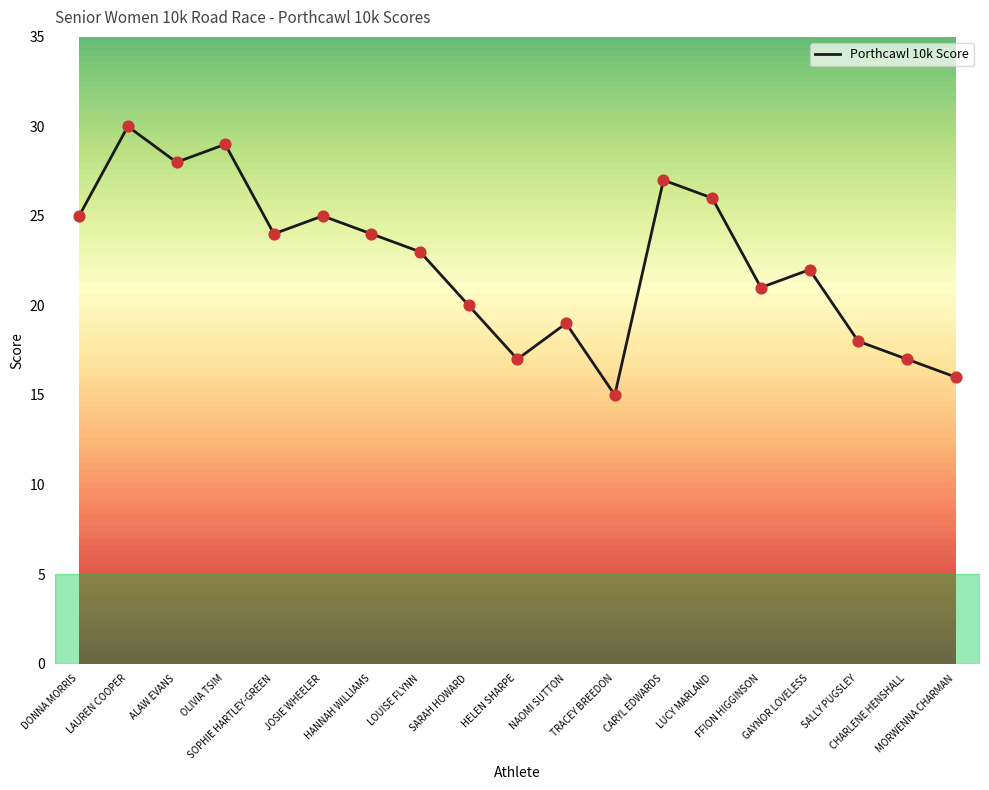

Between TRACEY BREEDON and NAOMI SUTTON, which is larger?

NAOMI SUTTON